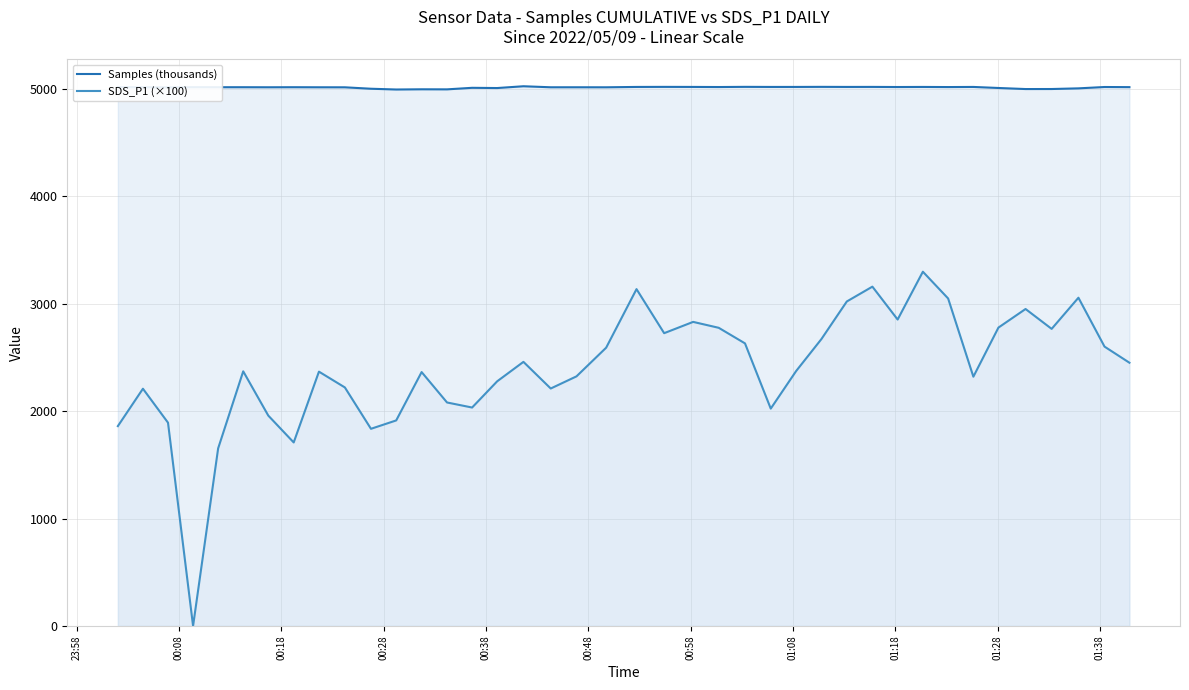

True or false: Samples (thousands) and SDS_P1 (×100) intersect in this chart.

False